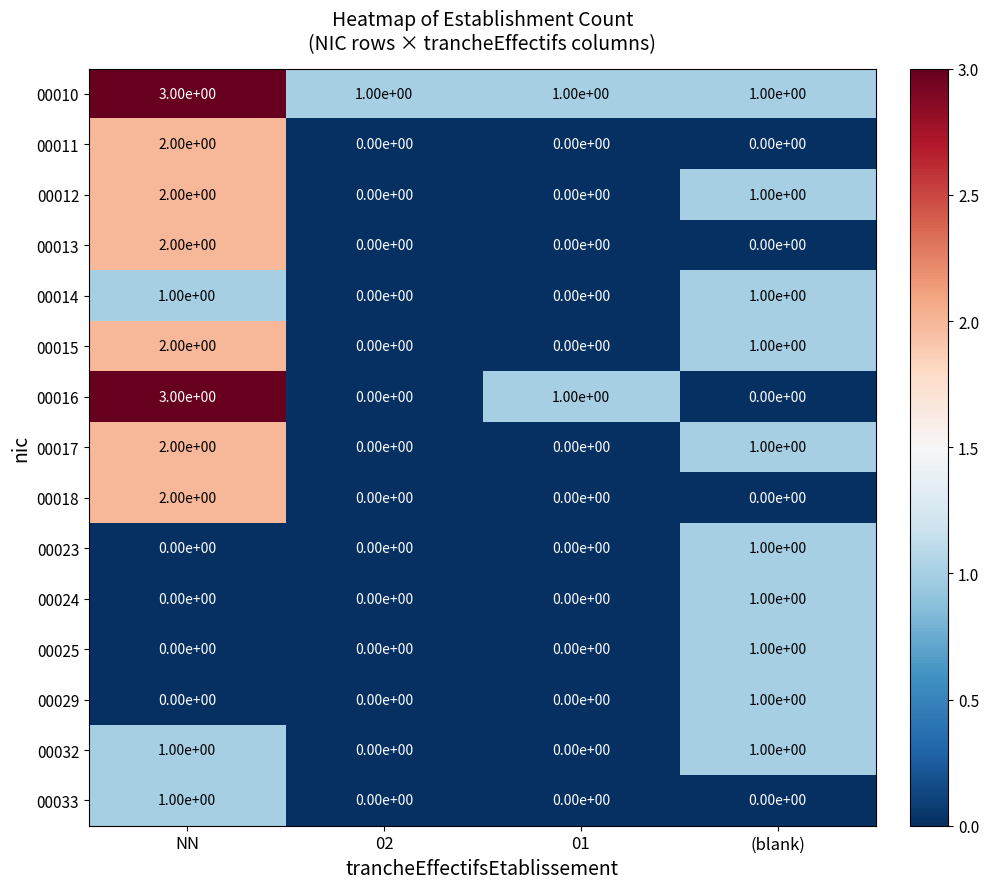

The value of 00013 at 02 is 0. True or false?

True